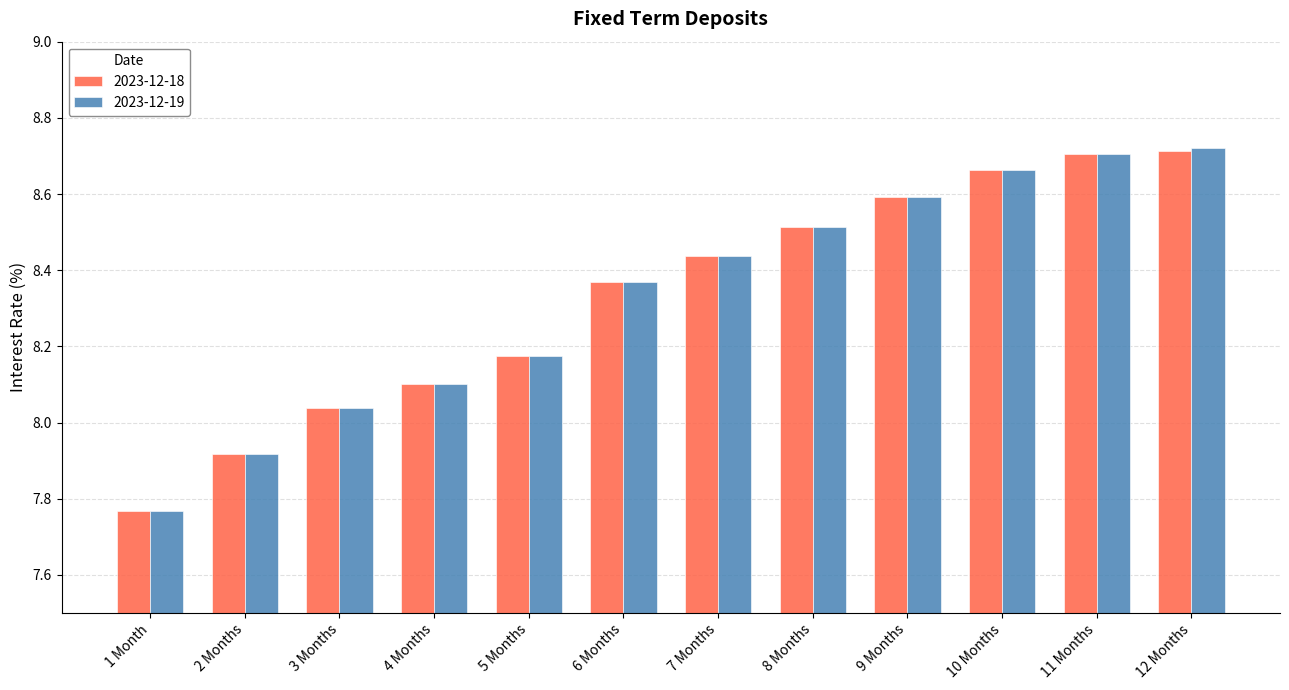

What is the difference between the second highest and minimum values in the 2023-12-18 series?

0.9